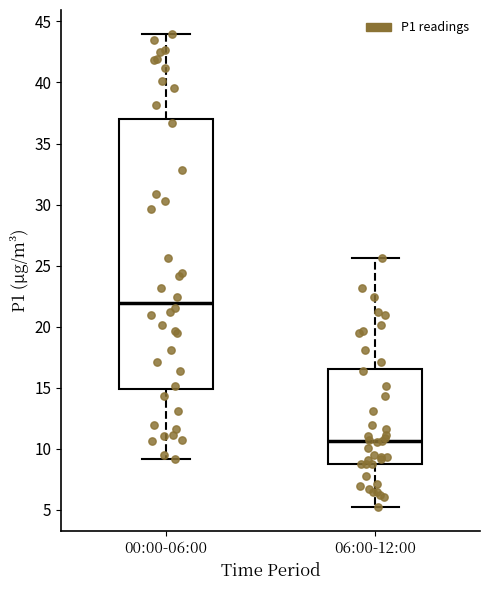

Which box's median line is the lowest?

06:00-12:00